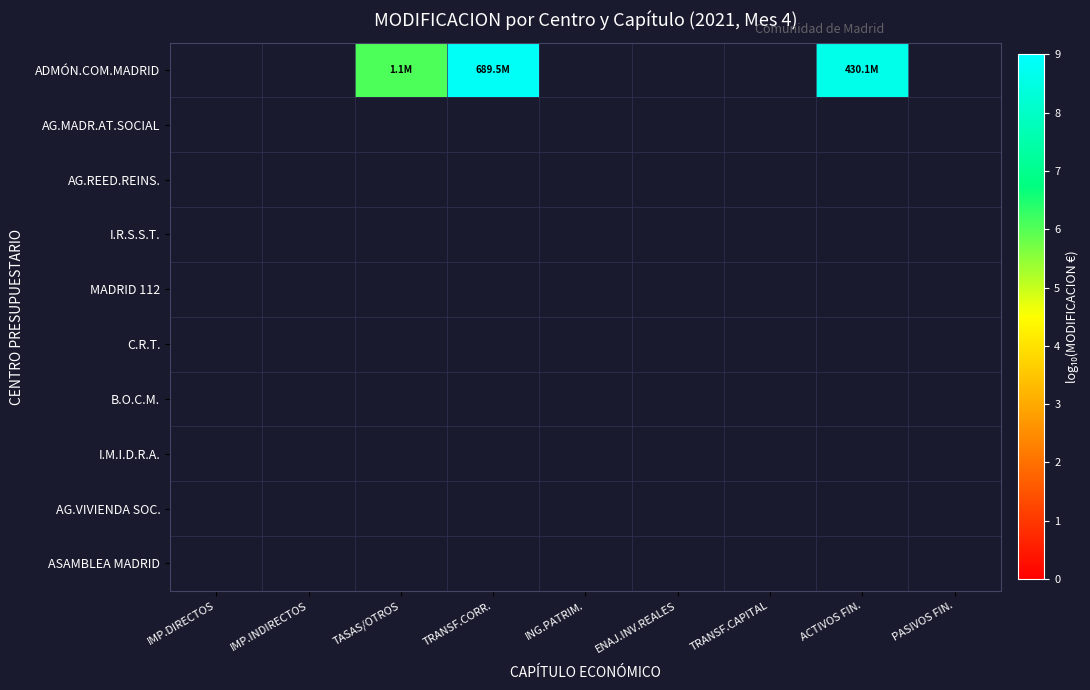

Is the value of I.M.I.D.R.A. at PASIVOS FIN. greater than the value of ASAMBLEA MADRID at ING.PATRIM.?

No